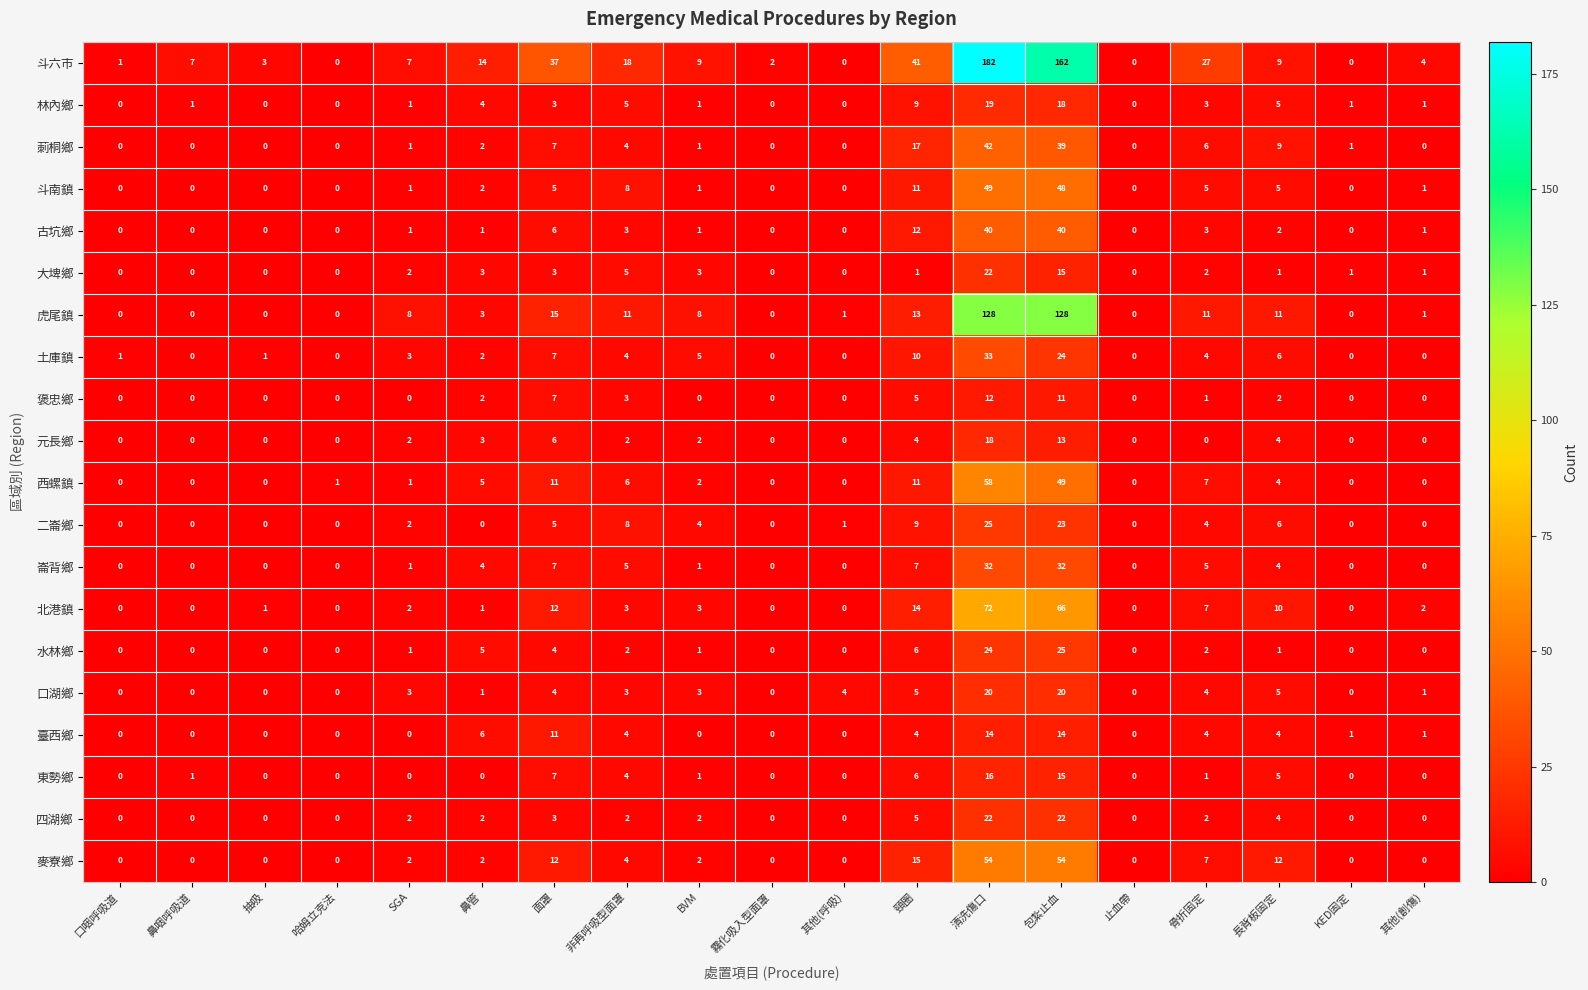

Which series has the widest spread of values?

斗六市